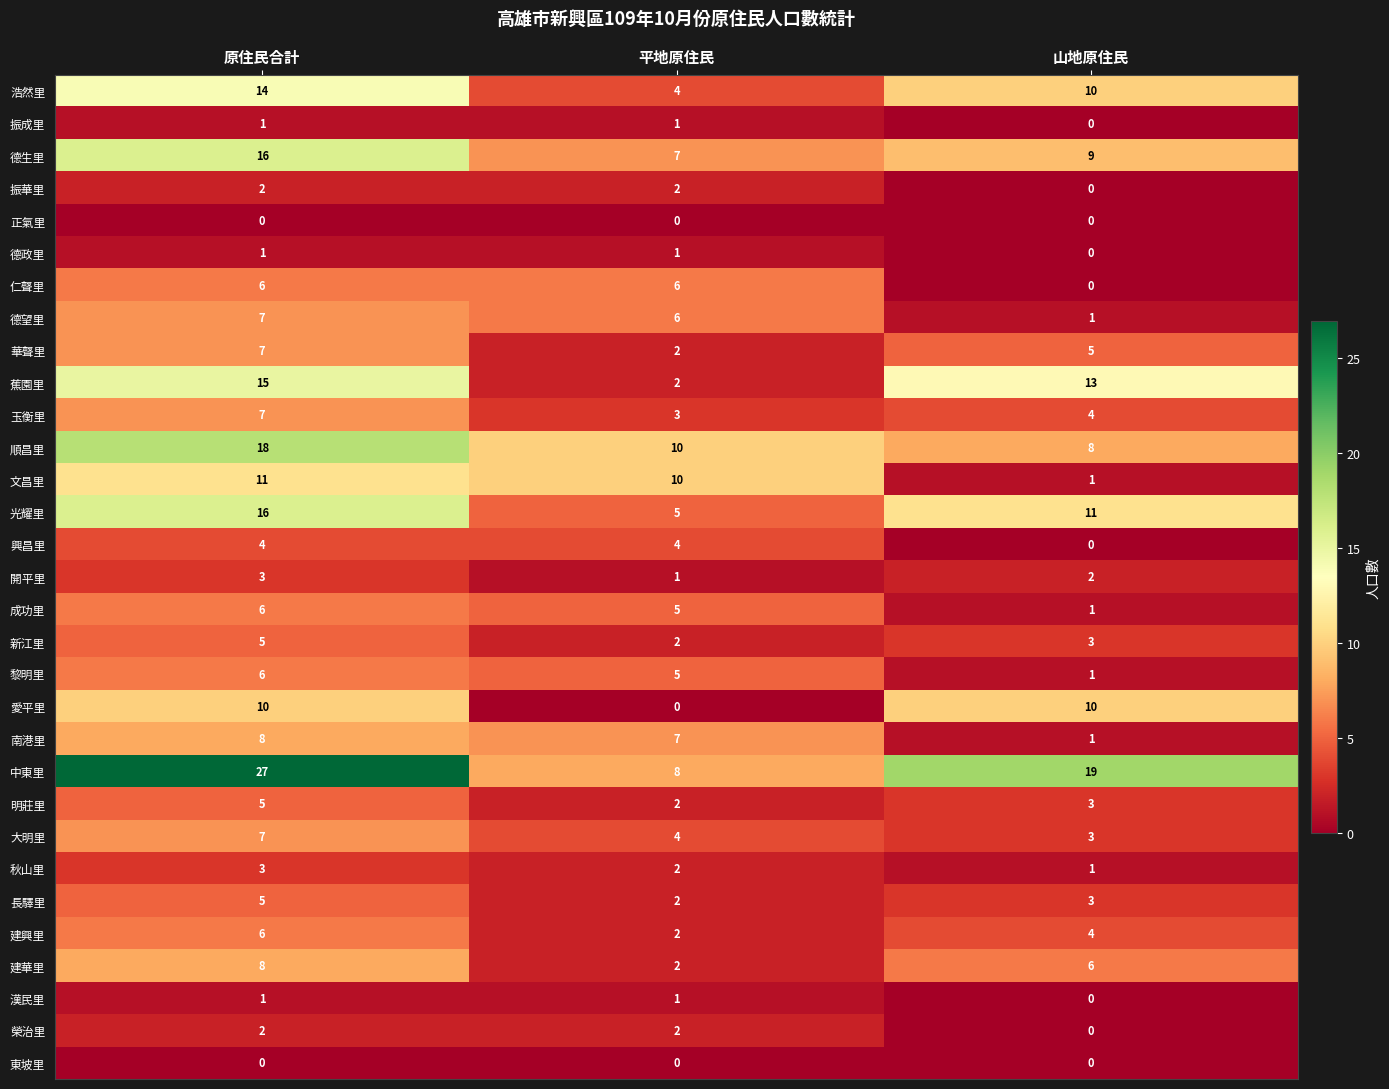

The value of 成功里 at 原住民合計 is 2. True or false?

False